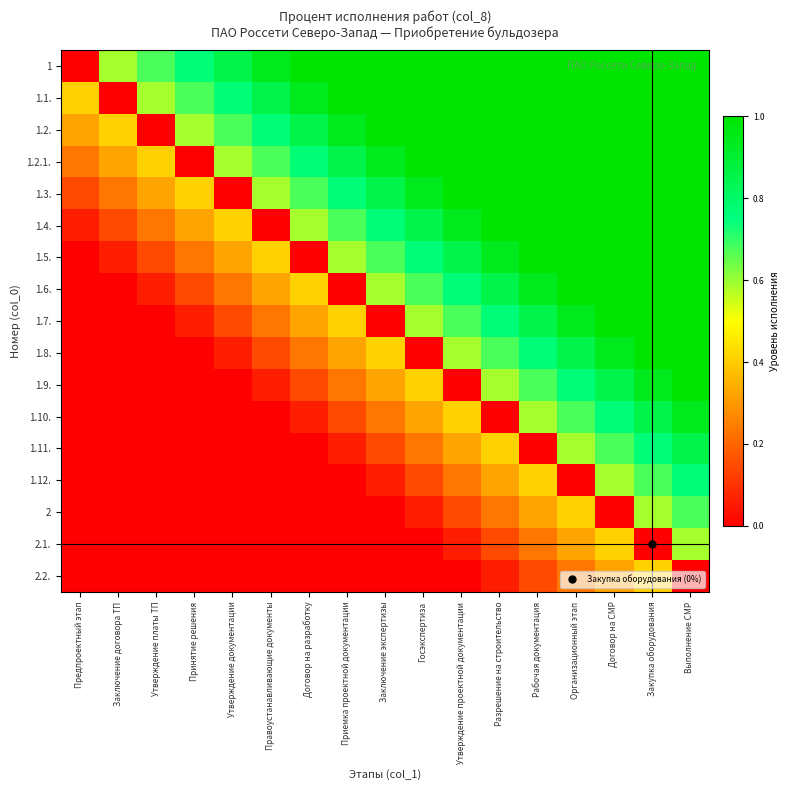

List the series in order of their peak value, highest first.

1, 1.1., 1.2., 1.2.1., 1.3., 1.4., 1.5., 1.6., 1.7., 1.8., 1.9., 1.10., 1.11., 1.12., 2, 2.1., 2.2.